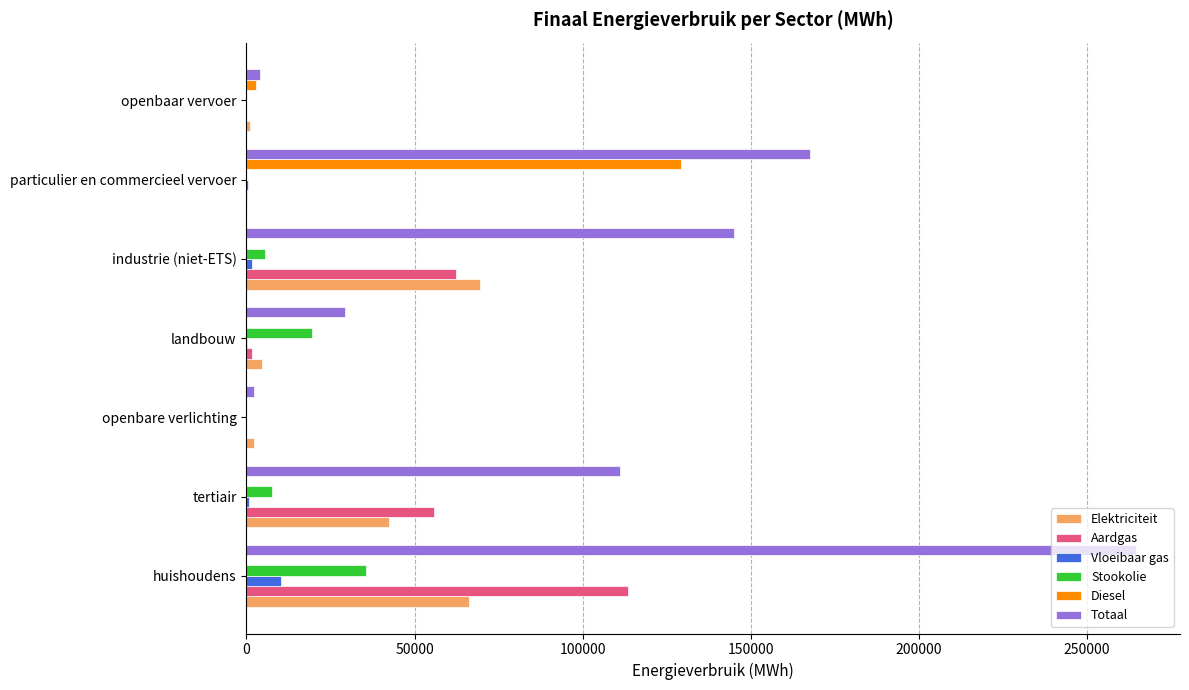

Is it true that Totaal equals 264473.6 at huishoudens?

True